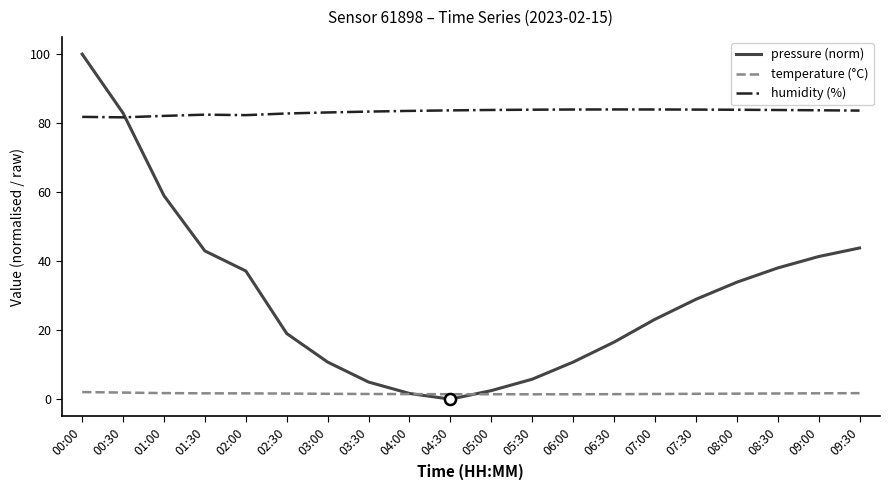

True or false: pressure (norm) has a value of 9.8 at 06:30.

False